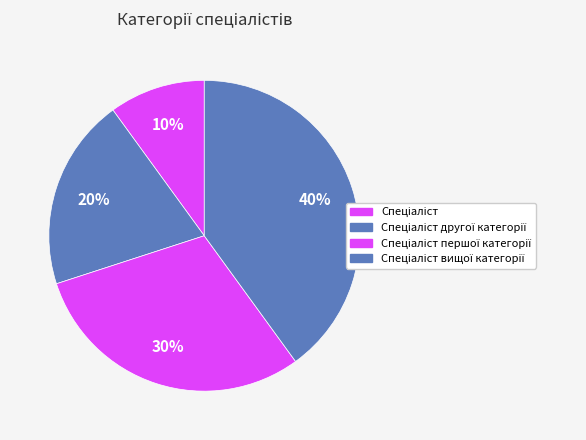

What portion of the pie excludes Спеціаліст другої категорії?

80.0%